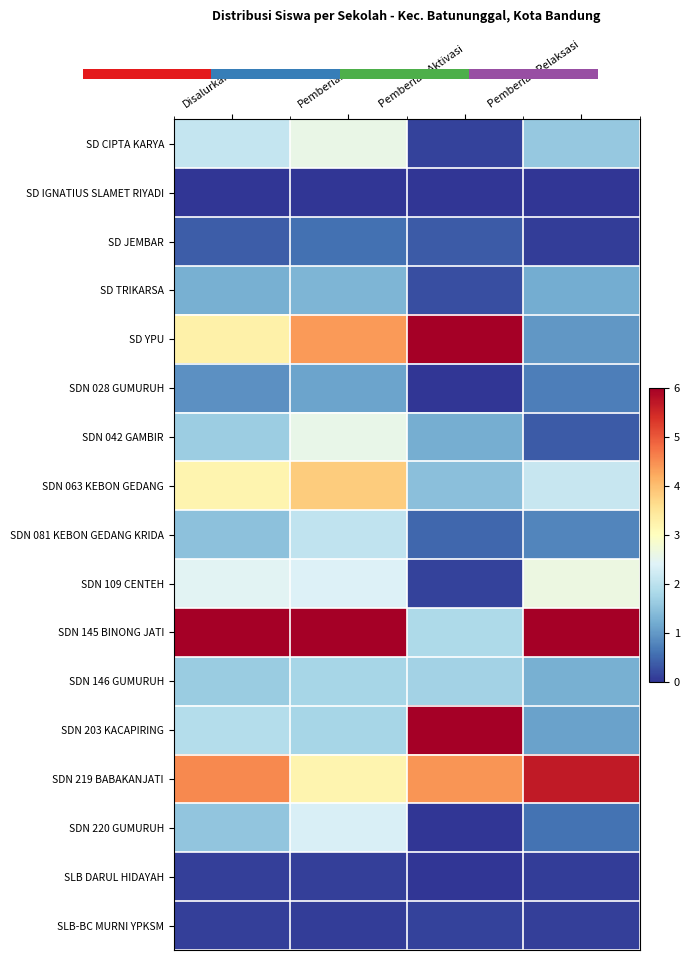

Which series has the largest total across all categories?

SDN 145 BINONG JATI